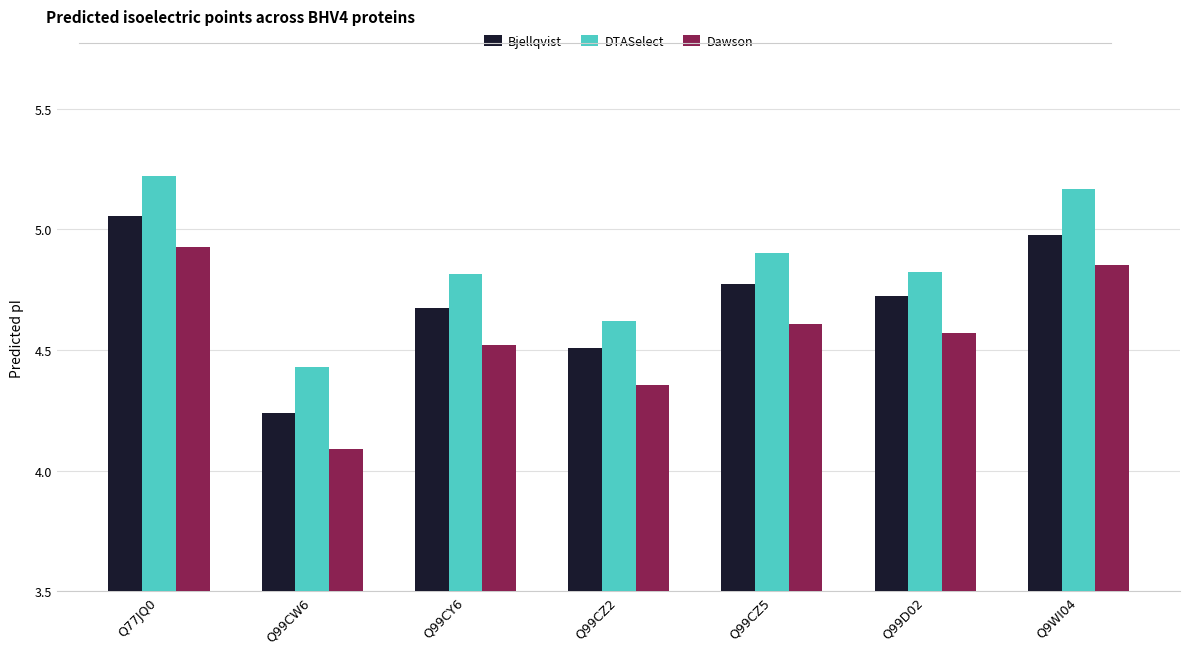

How many groups of bars are there?

7